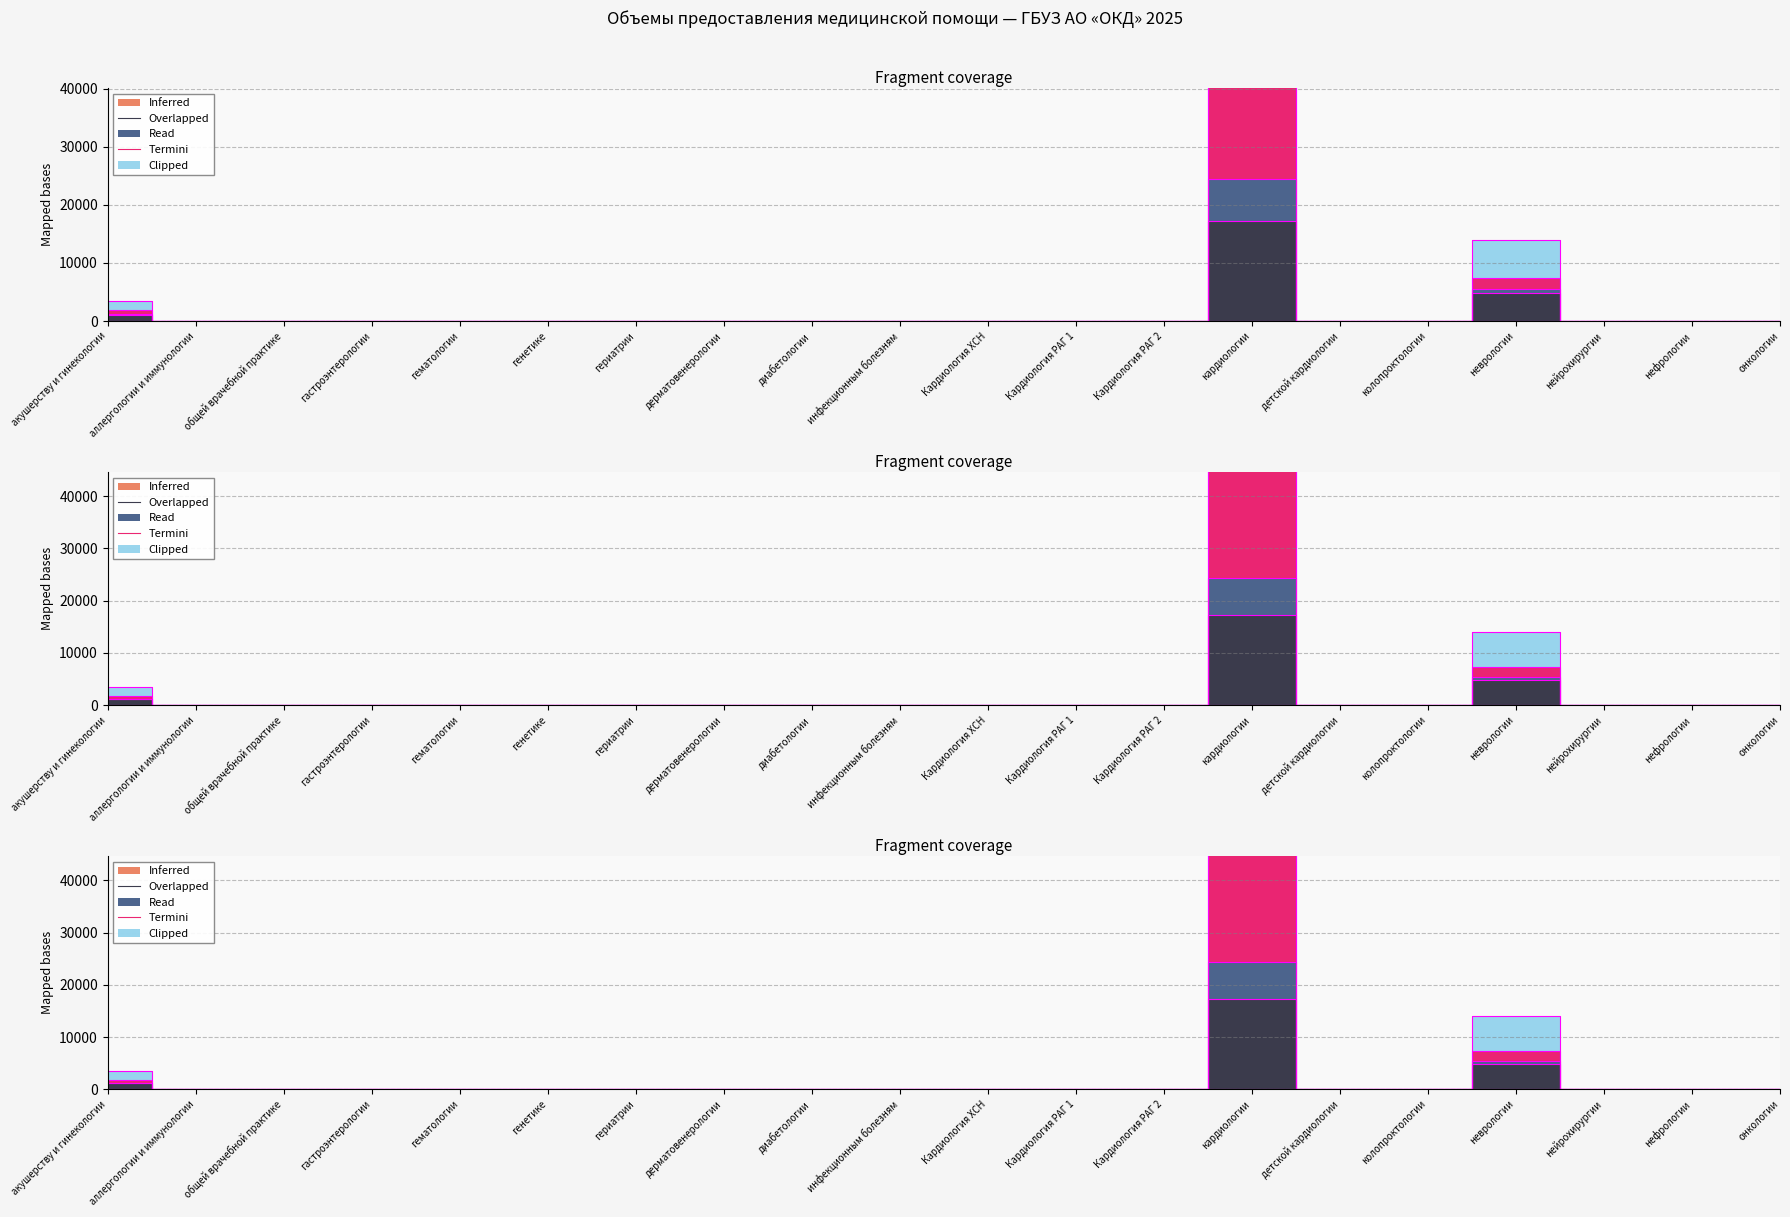

How many data points in количество посещений всего are above 0?

3